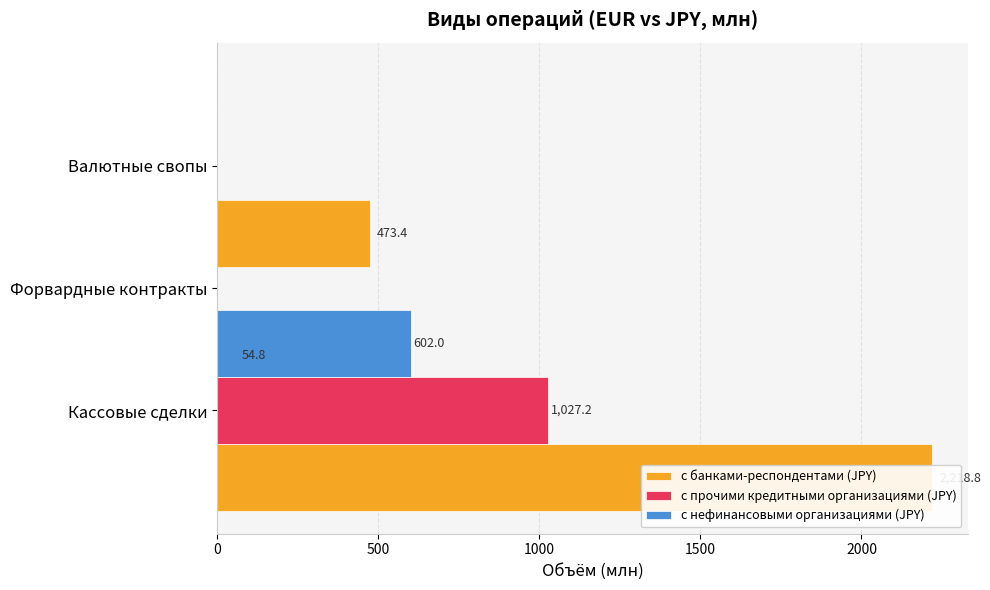

What is the highest value of the с банками-респондентами (JPY) series?

2218.8